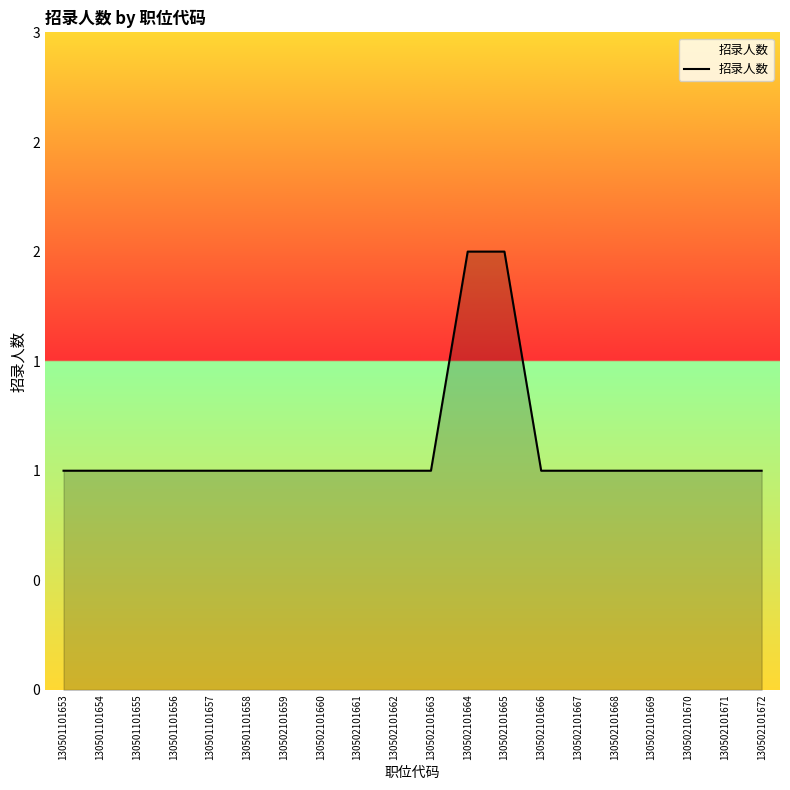

True or false: the data shows 1 at 130501101658.

True